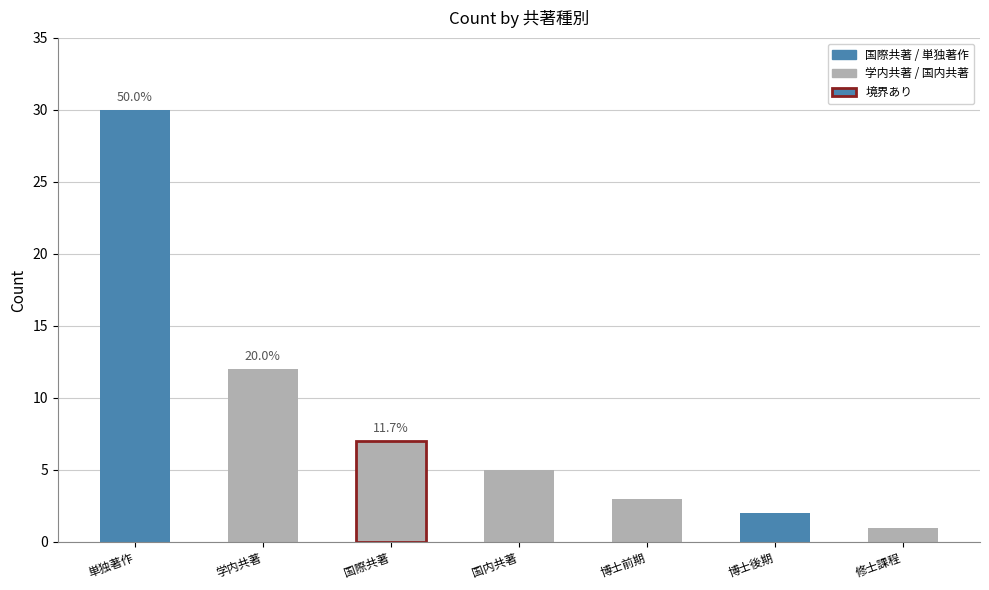

What is the label of the 6th bar from the right?

学内共著